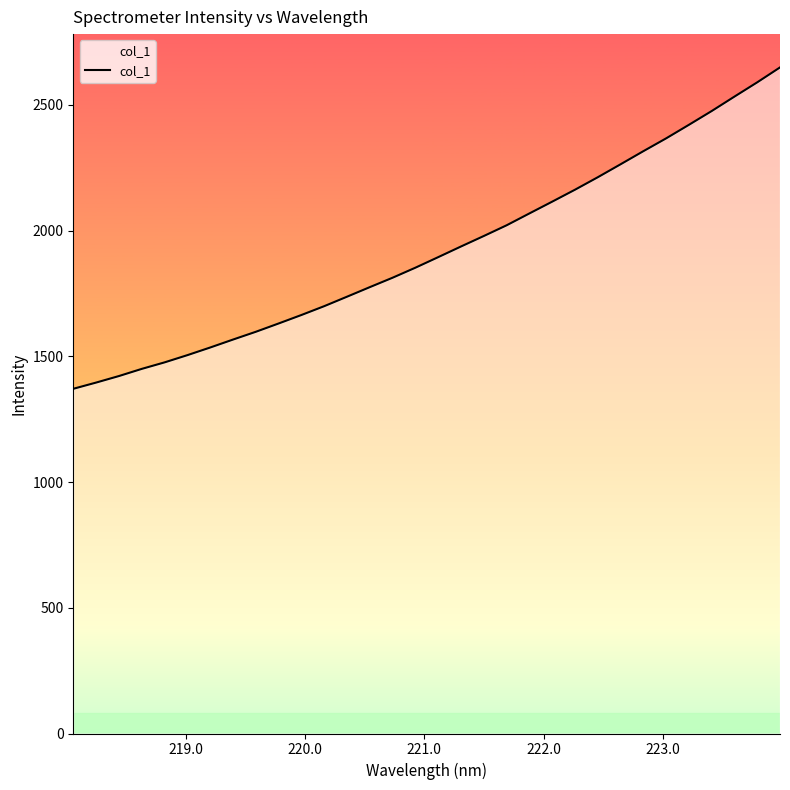

What is the maximum value shown in the chart?

2648.9